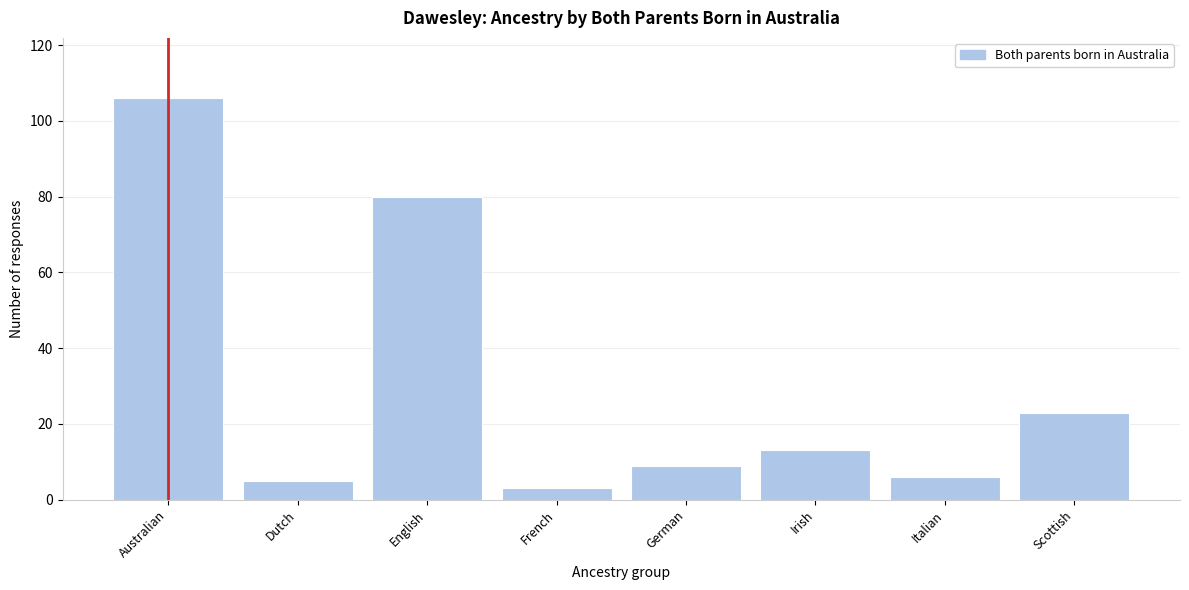

Reading left to right, what are all the values shown in this chart?

Australian=106	Dutch=5	English=80	French=3	German=9	Irish=13	Italian=6	Scottish=23